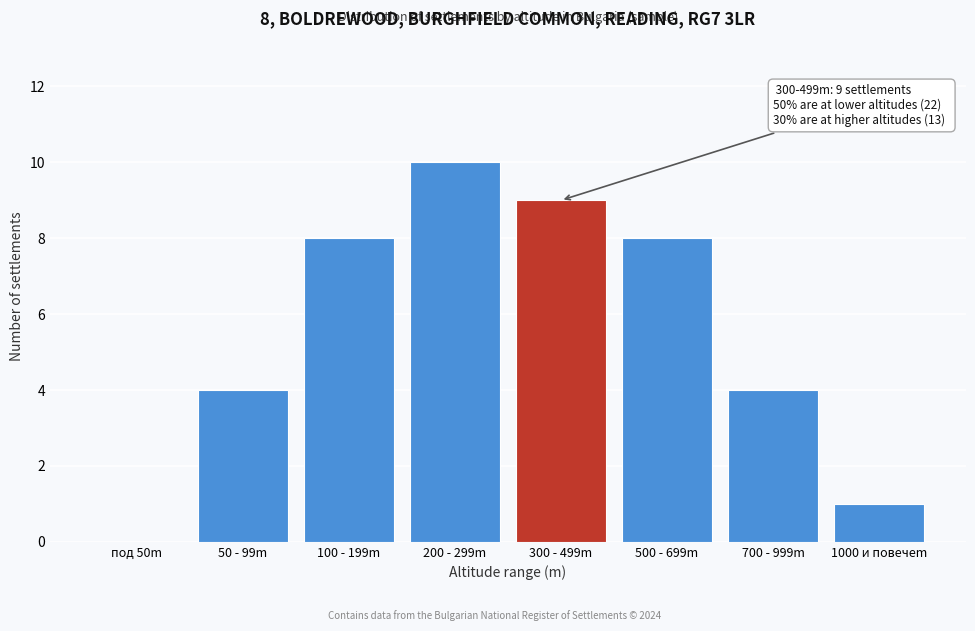

Reading left to right, extract all data points from this chart.

под 50m=0	50 - 99m=4	100 - 199m=8	200 - 299m=10	300 - 499m=9	500 - 699m=8	700 - 999m=4	1000 и повечеm=1